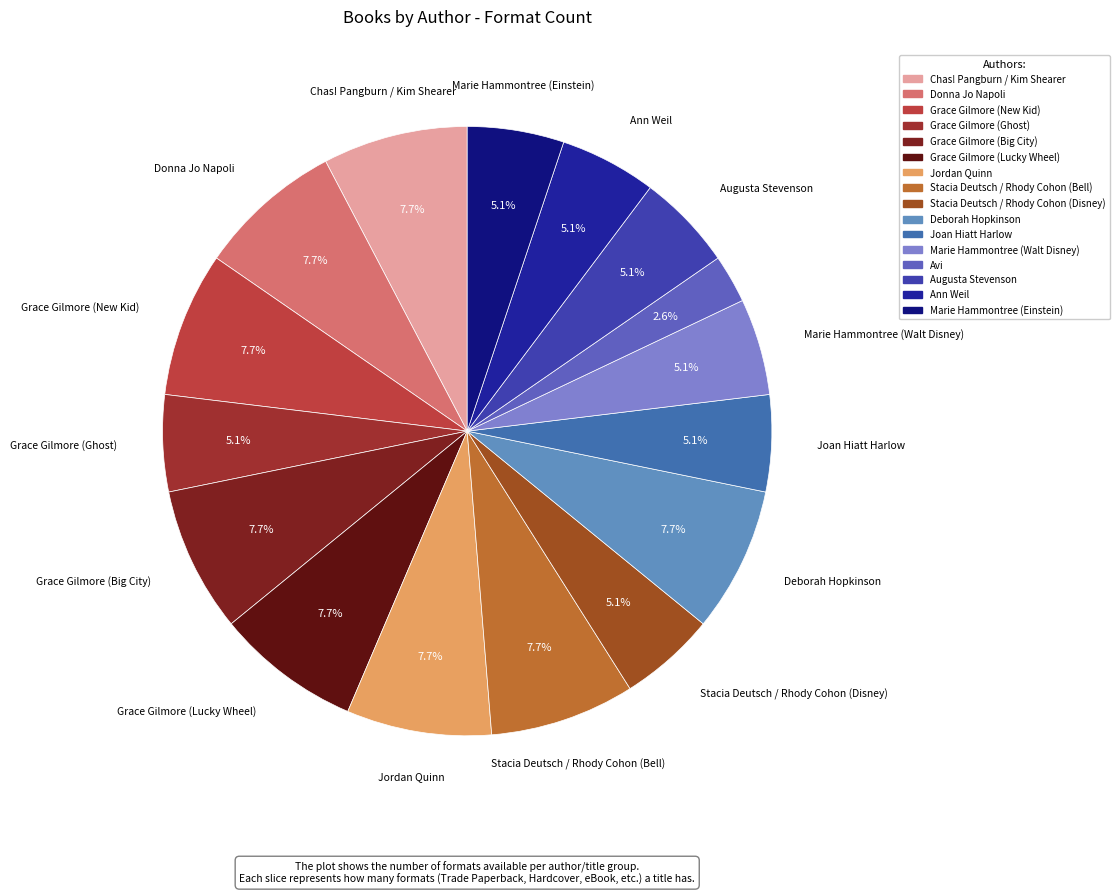

What percentage is the Joan Hiatt Harlow slice, to the nearest percent?

5%